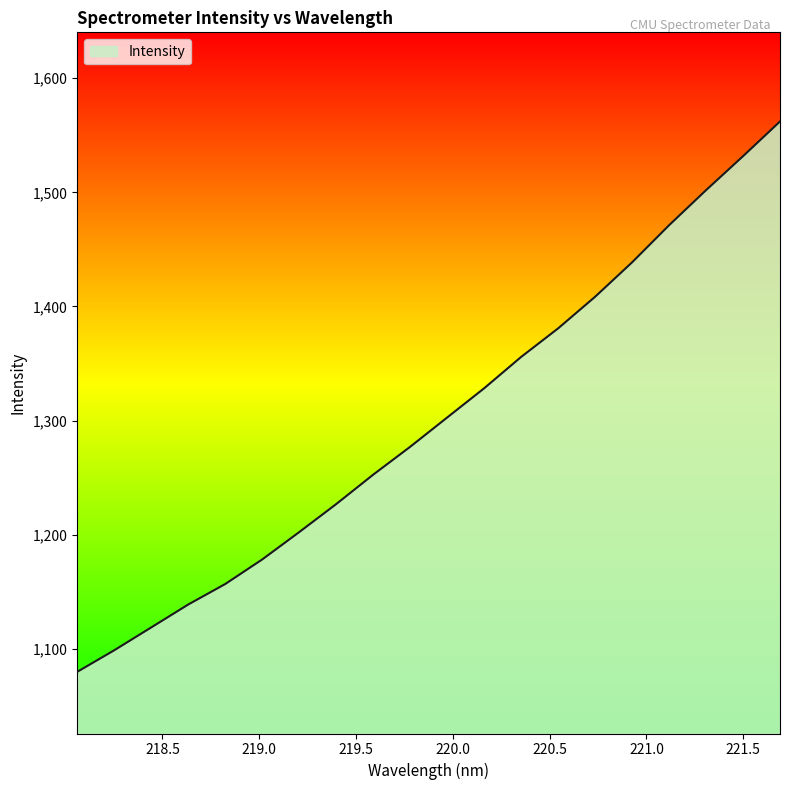

What is the difference between the maximum and minimum values?

482.2